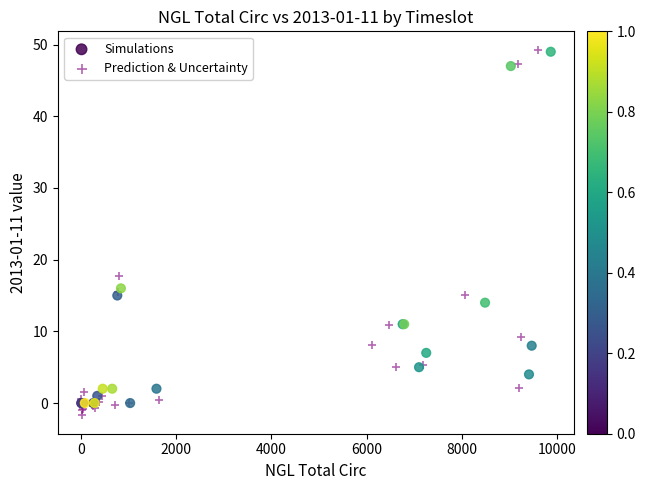

Which series has the largest Y range (max minus min)?

Prediction & Uncertainty